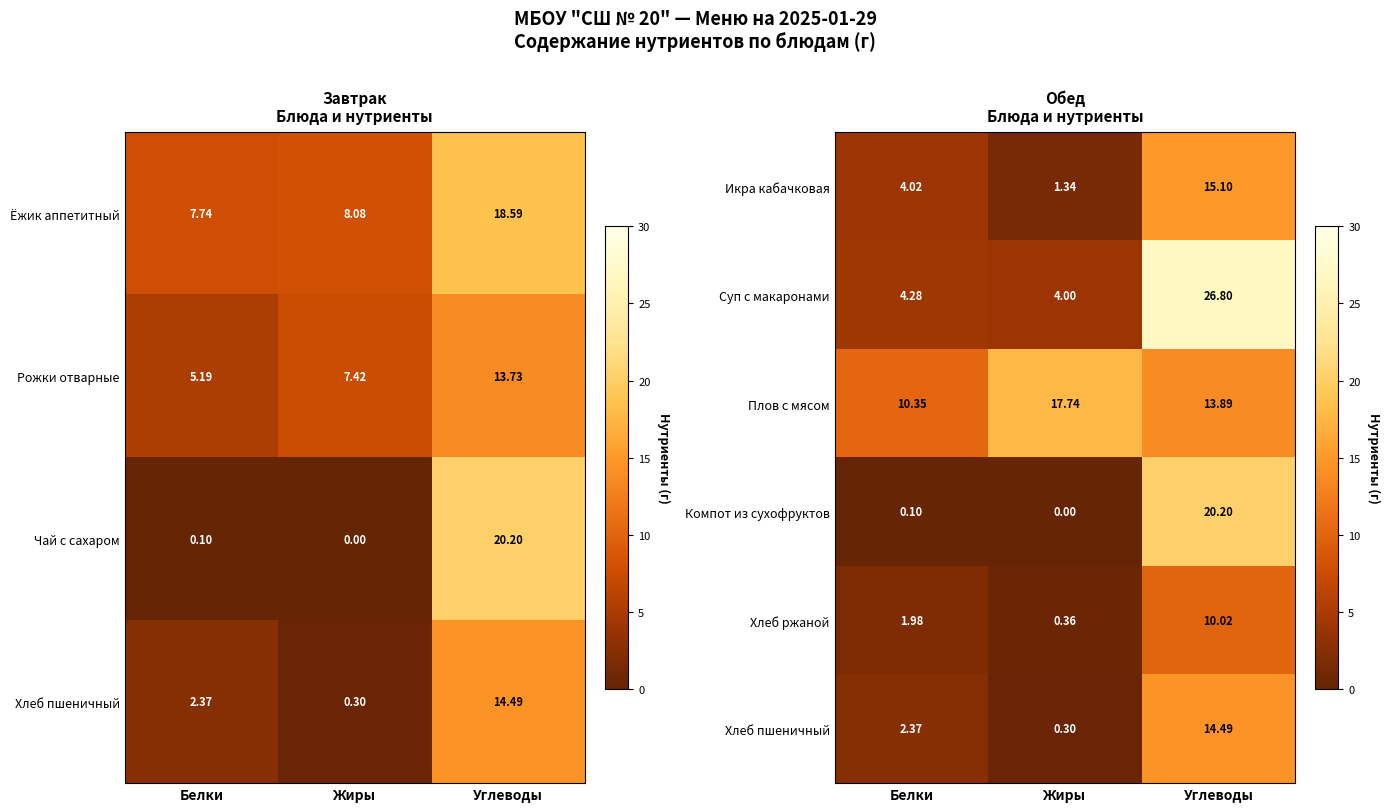

Where is Компот из сухофруктов nearest to the value 10?

Белки